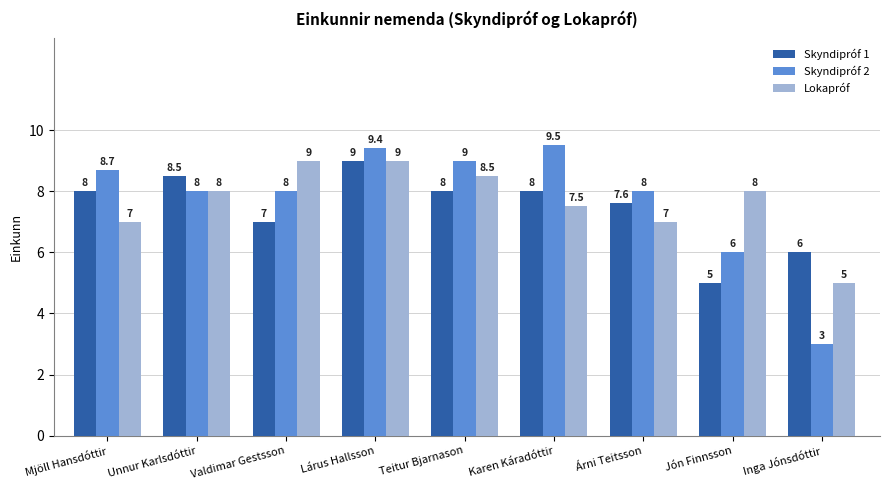

At how many categories does at least one series exceed 4?

9